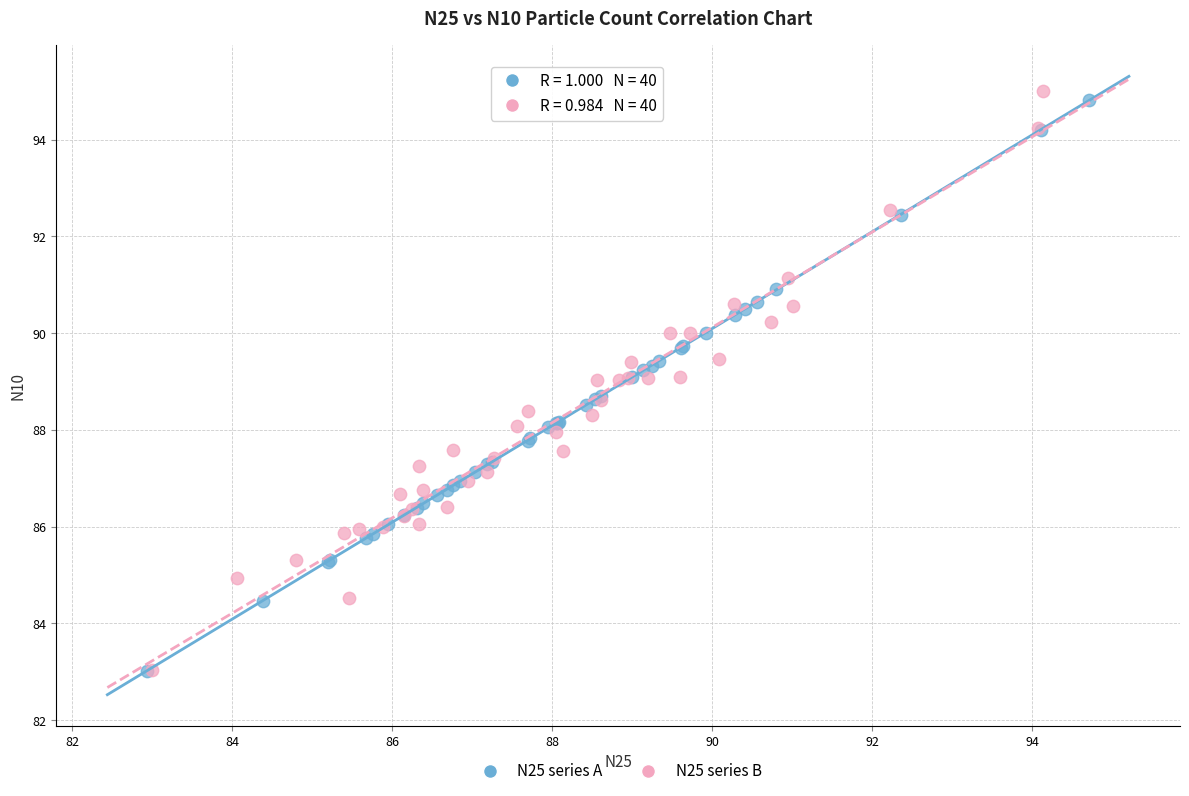

Which series contains the highest Y value?

N25 series B